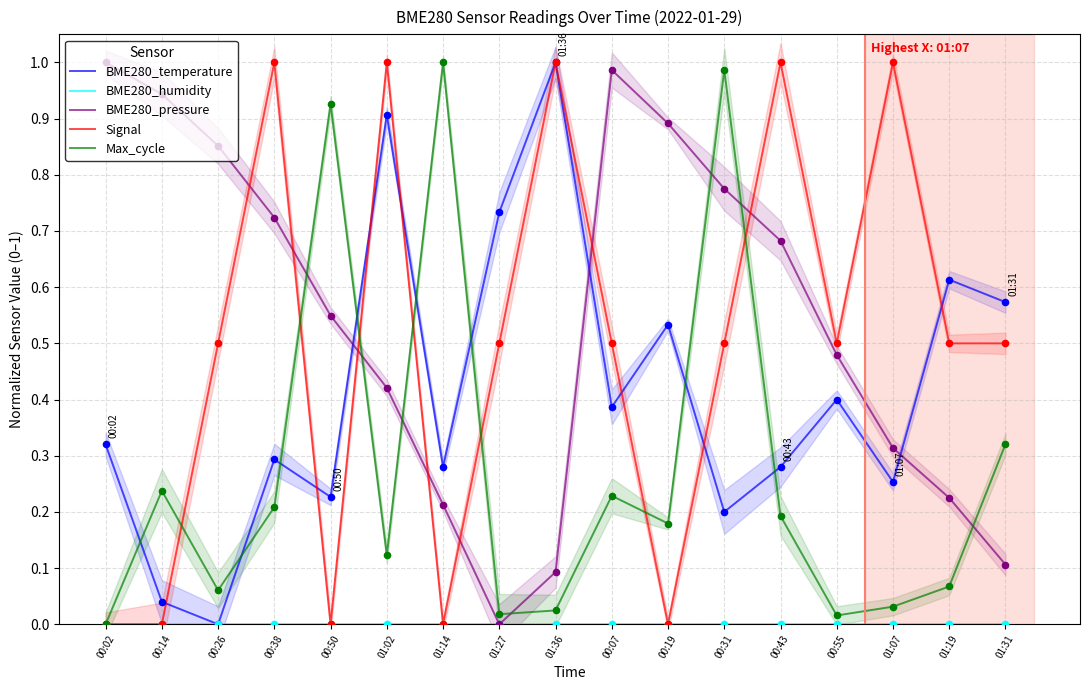

What are all the series names shown in the legend?

BME280_temperature, BME280_humidity, BME280_pressure, Signal, Max_cycle